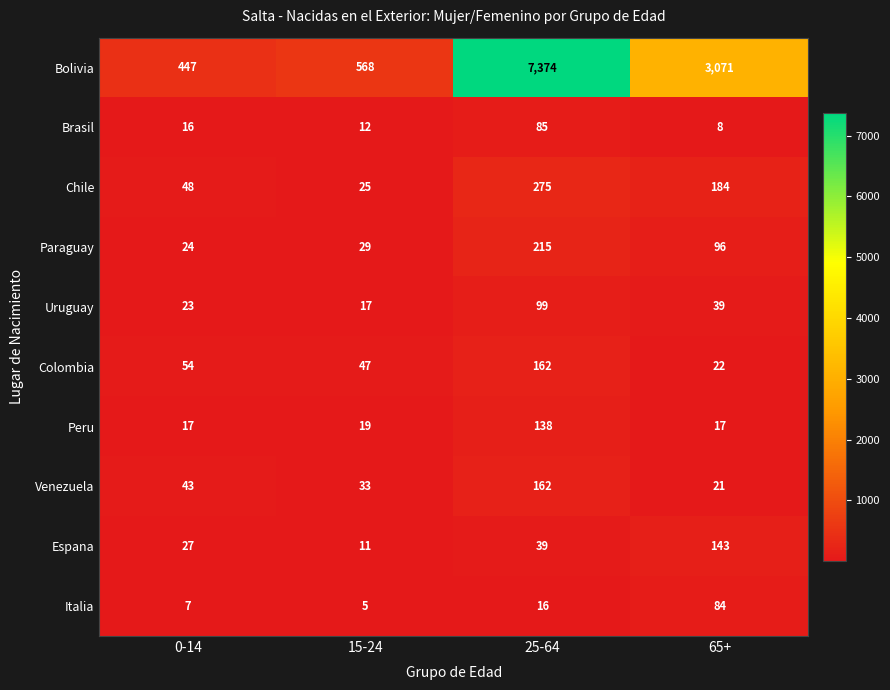

Is it true that Peru equals 9 at 0-14?

False